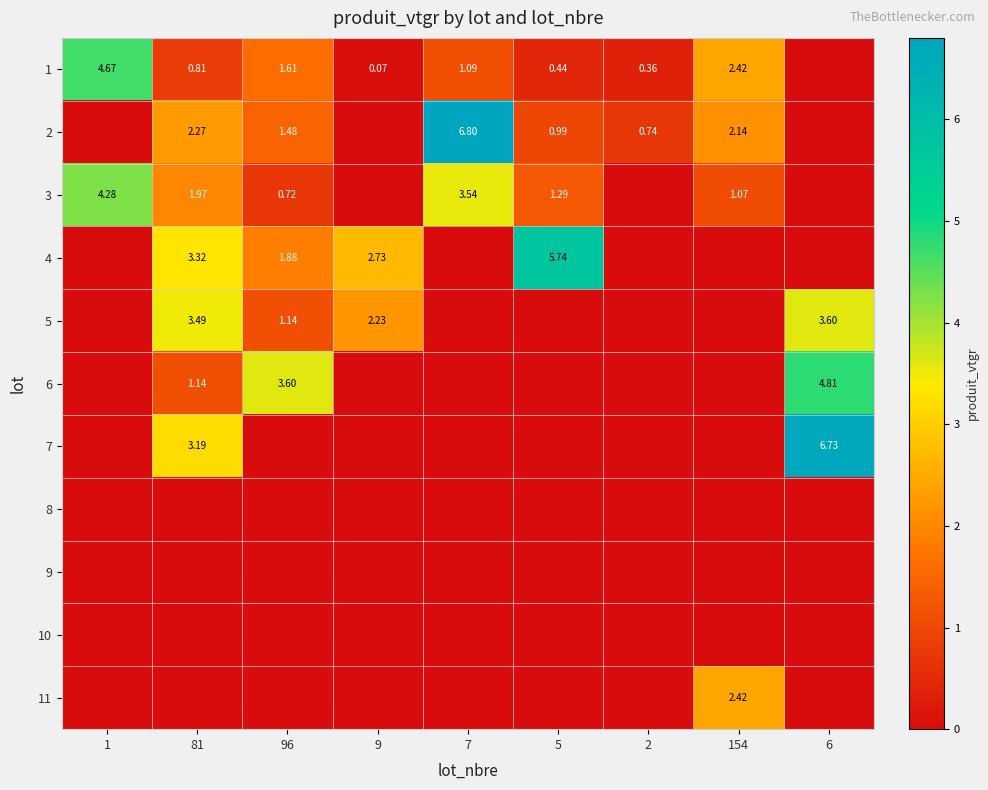

Is the value of 1 at 7 greater than the value of 4 at 9?

No